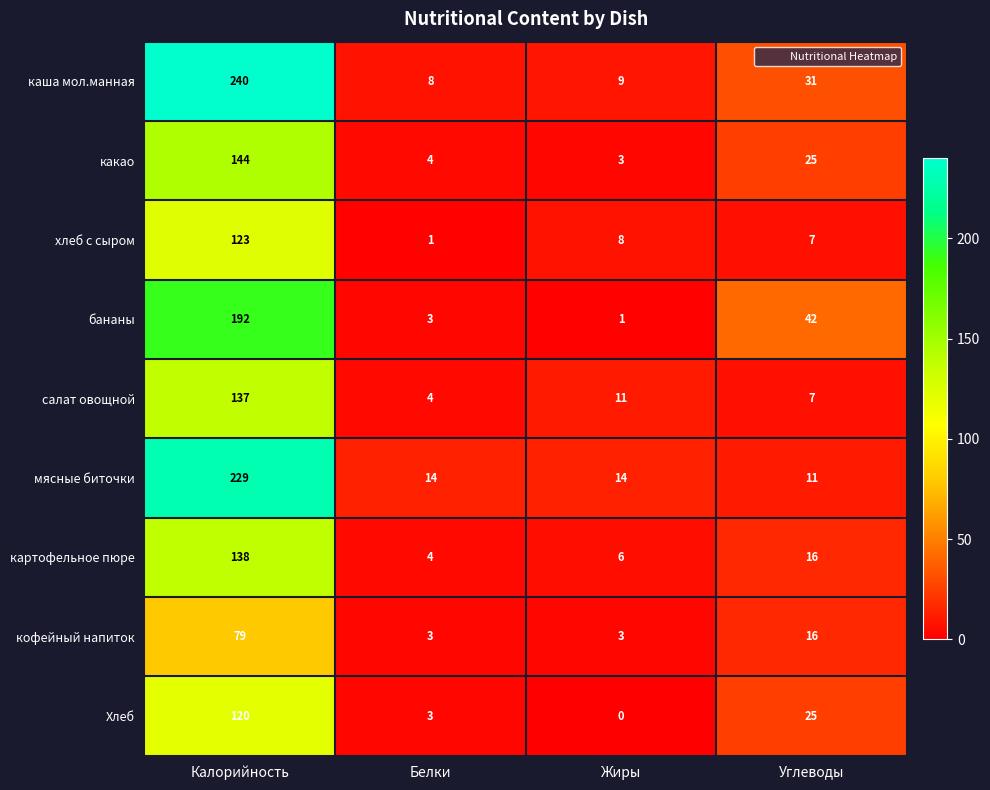

How many values in the каша мол.манная series are below 31?

2